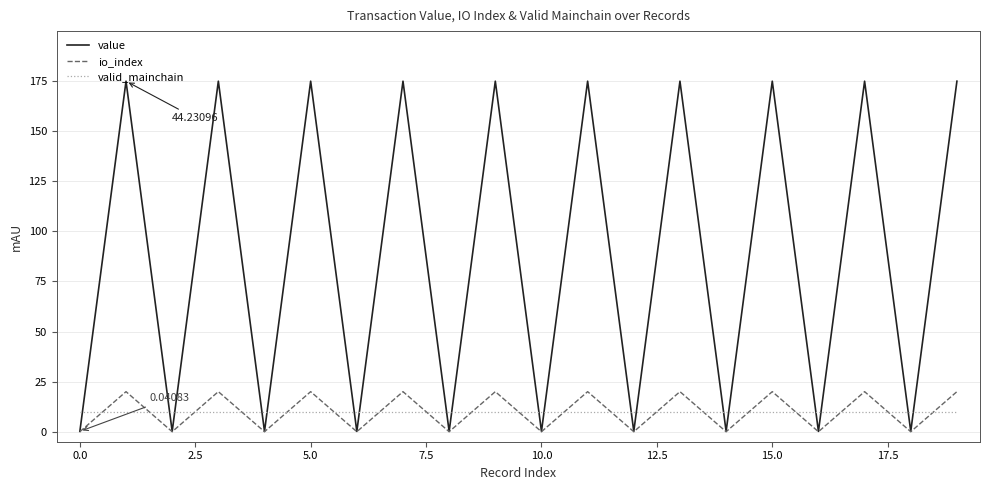

Does the chart have visible grid lines?

Yes